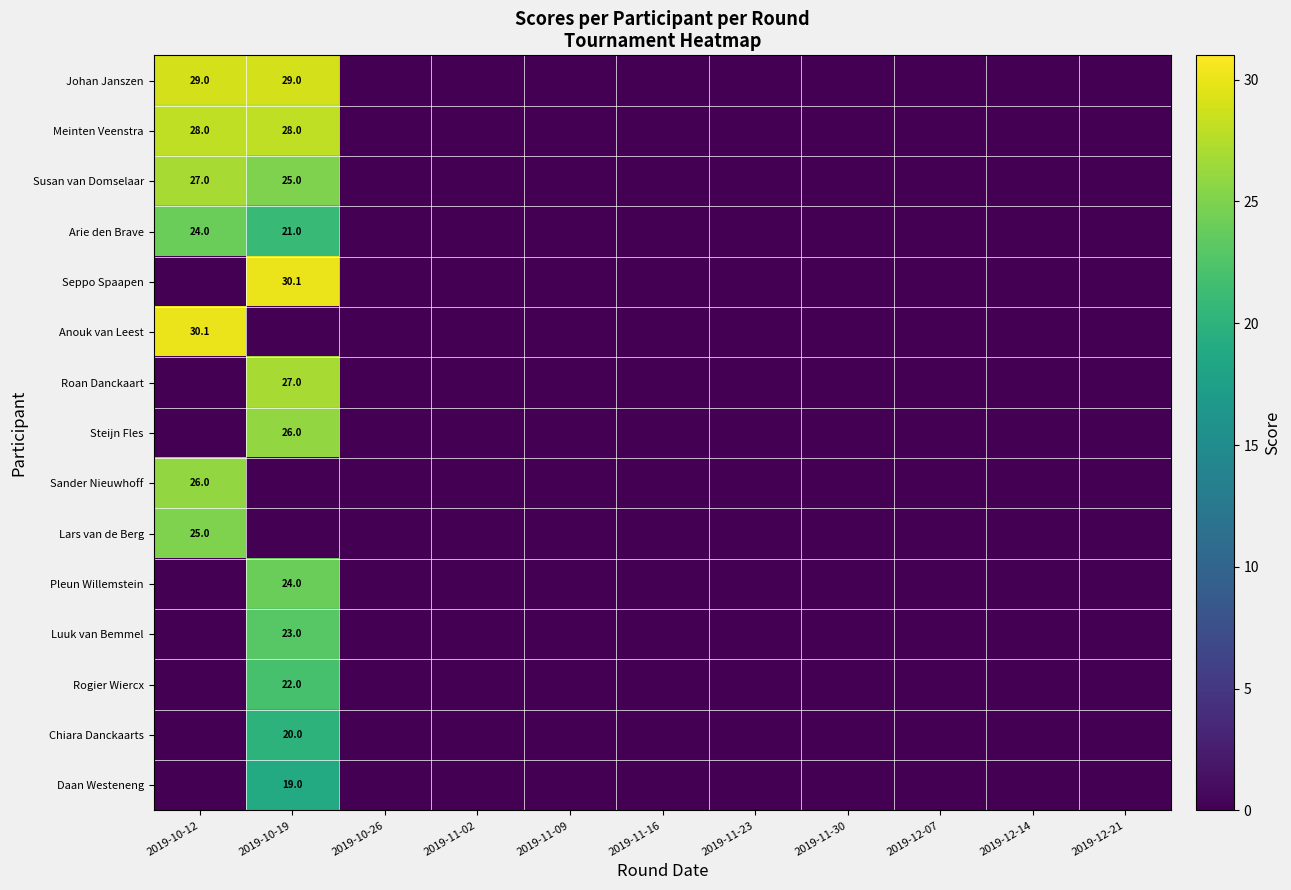

True or false: Pleun Willemstein has a value of 5.5 at 2019-10-19.

False